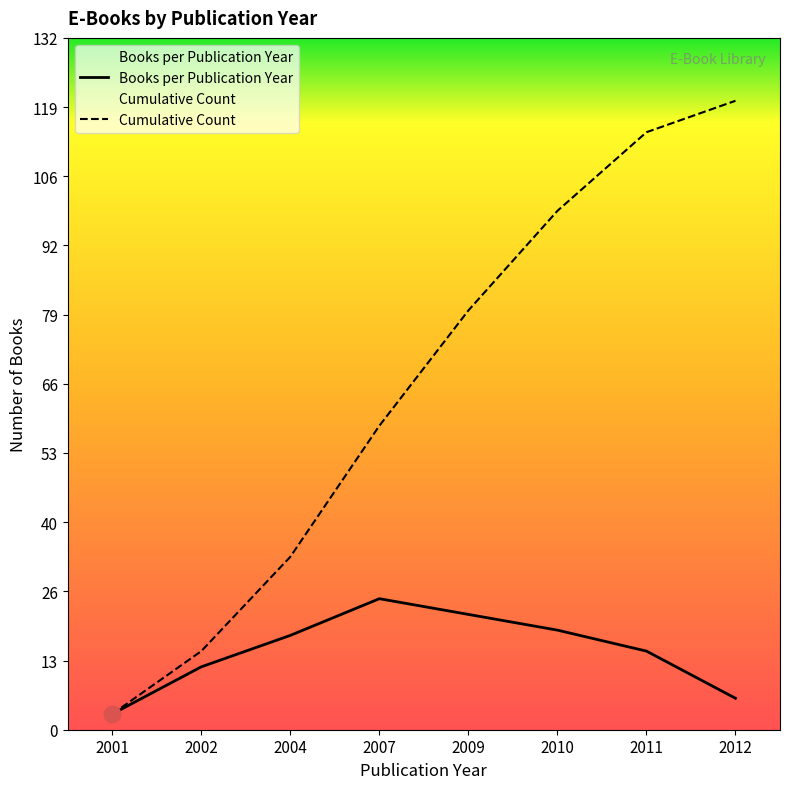

Which series has the widest spread of values?

Cumulative Count